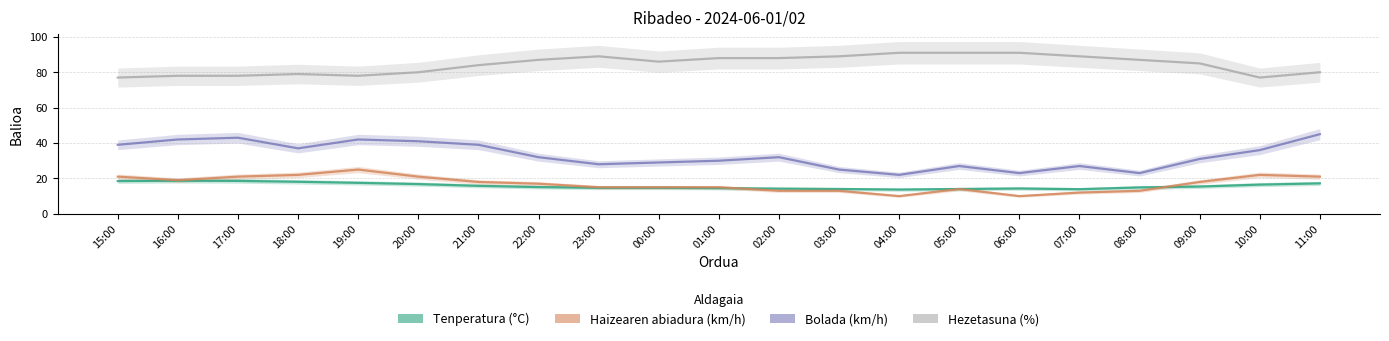

Which series has the largest range (max minus min)?

Bolada (km/h)